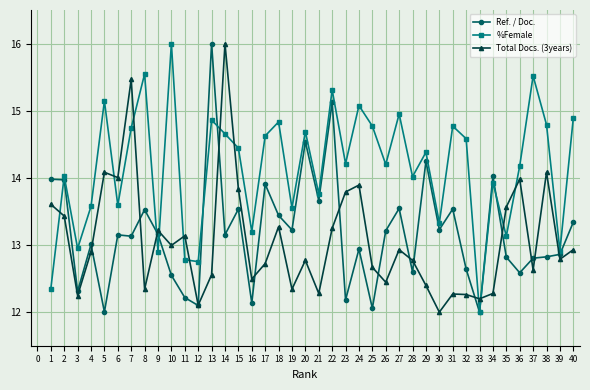

At which category is the sum across all series the highest?

14